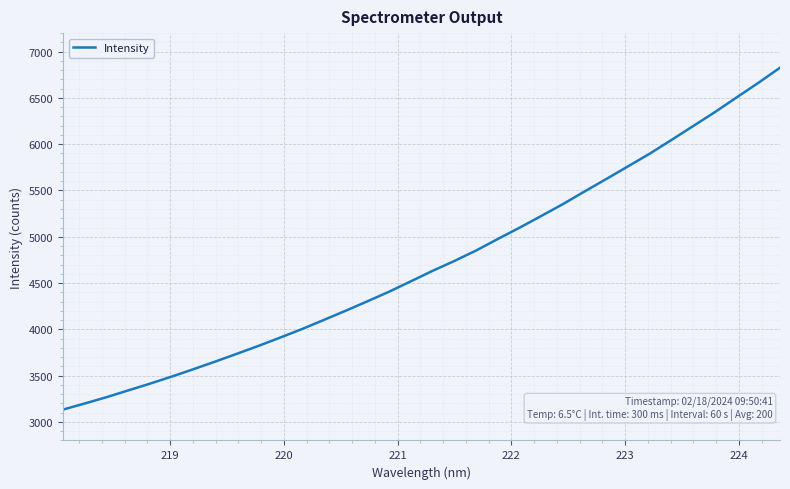

What is the difference between the maximum and minimum values?

3692.7